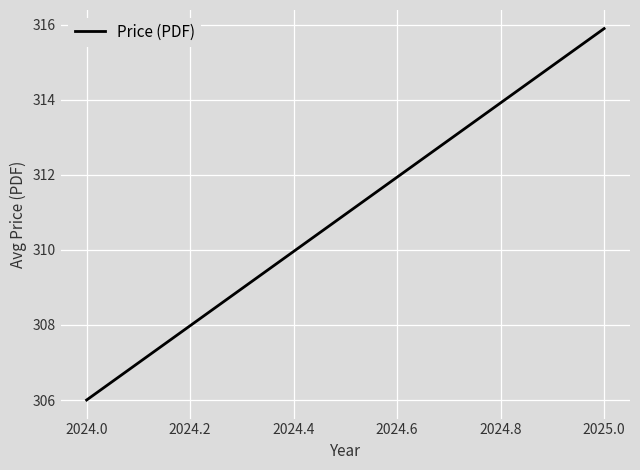

What is the value of the 2nd point from the left?

315.9